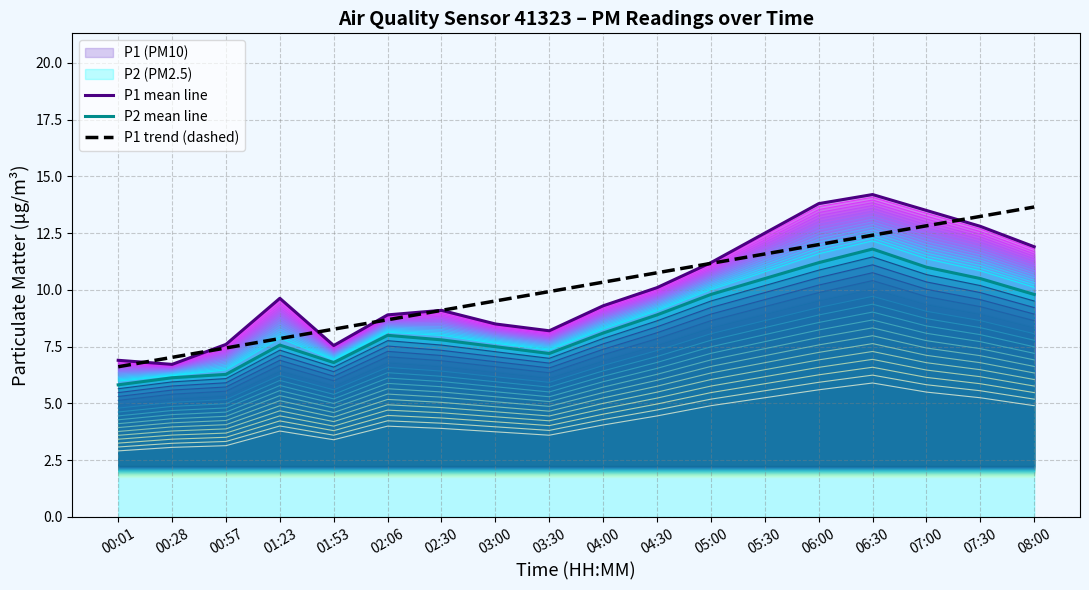

True or false: P2 contour 17 has a value of 9.8 at 00:28.

False